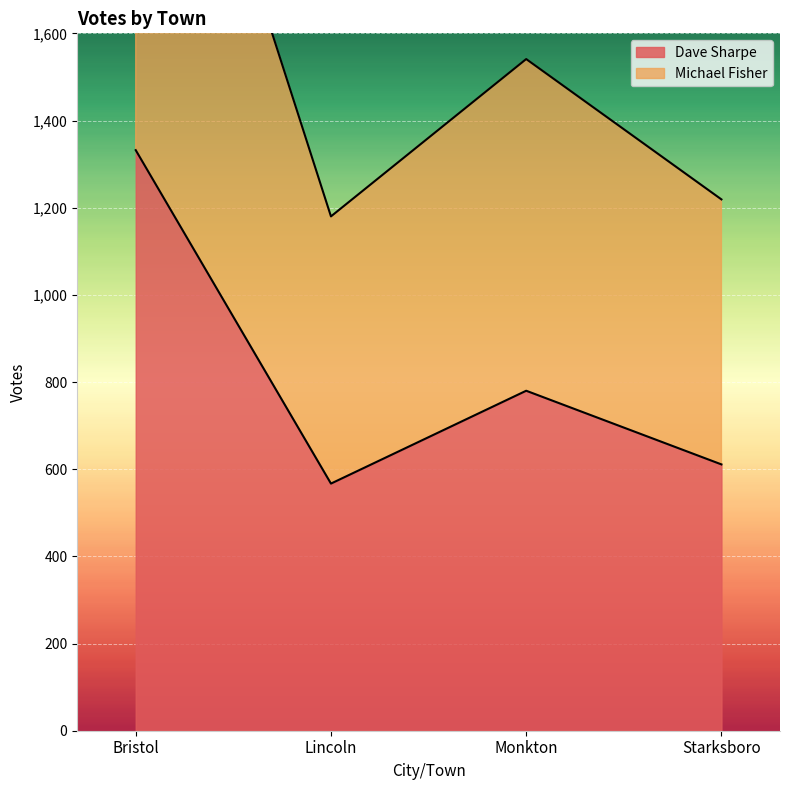

At how many categories does at least one series exceed 916?

4